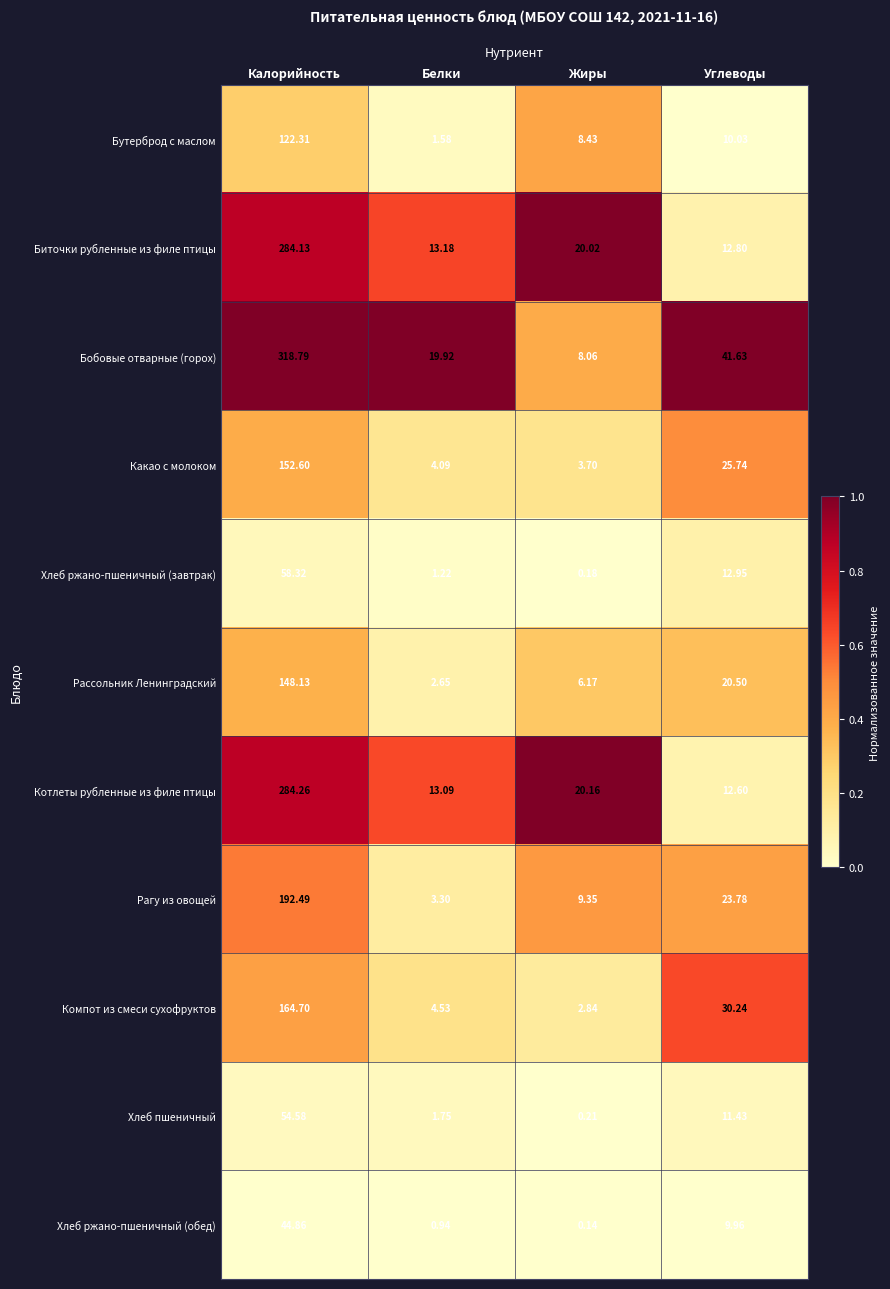

At which label does Хлеб пшеничный first exceed 11?

Калорийность